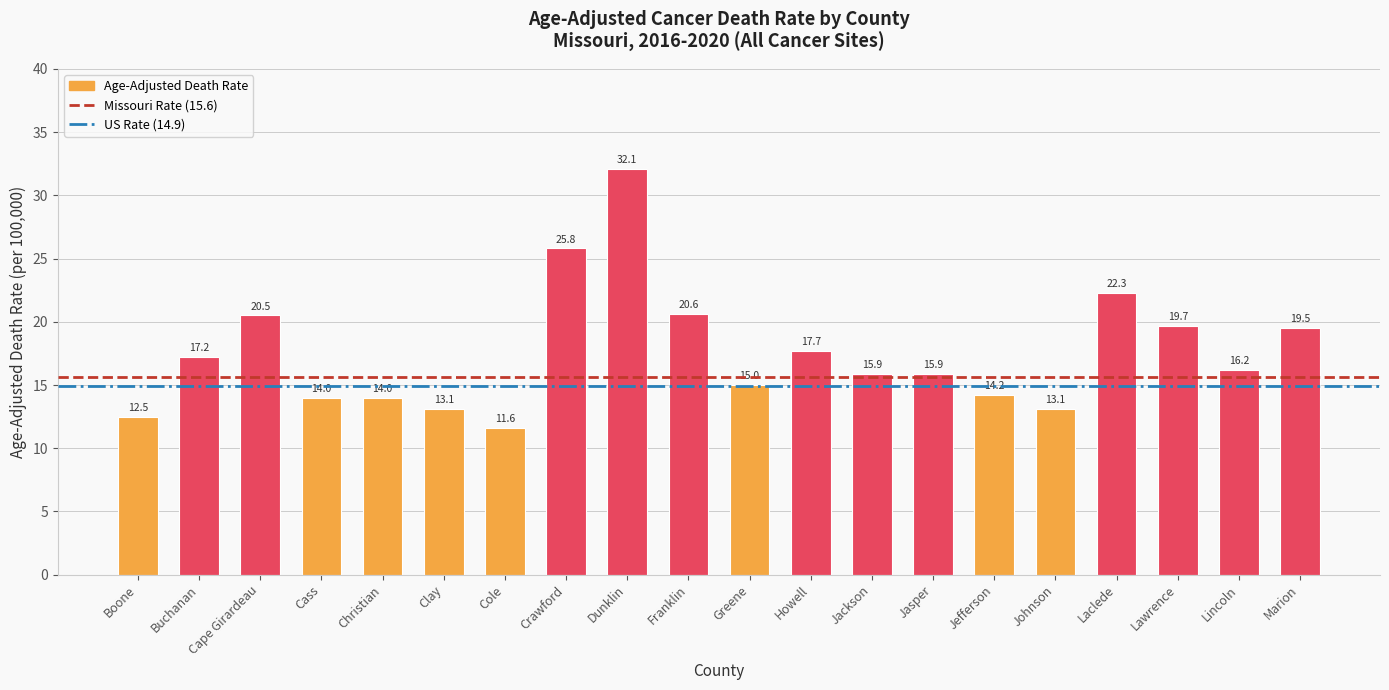

Where is the data nearest to the value 21?

Franklin